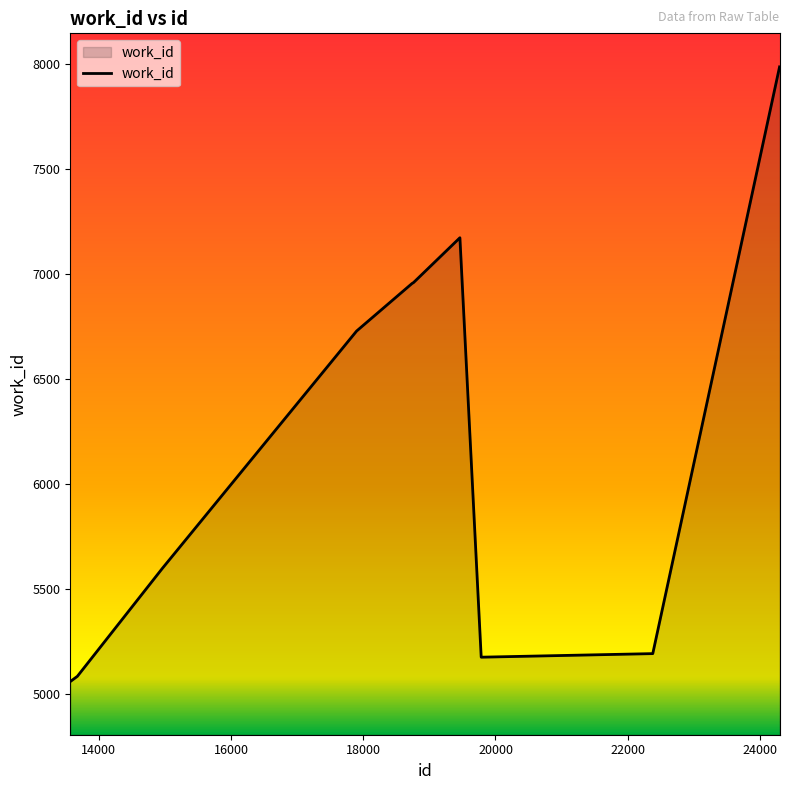

What is the greatest value displayed?

7984